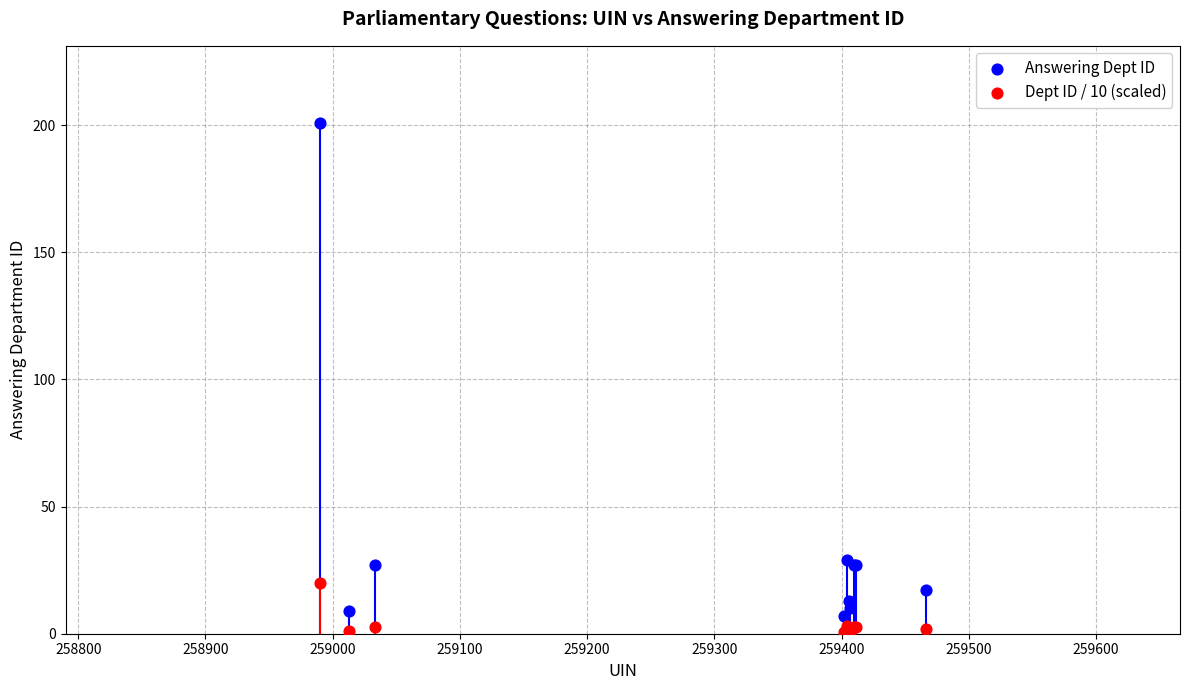

Which series contains the highest Y value?

Answering Dept ID